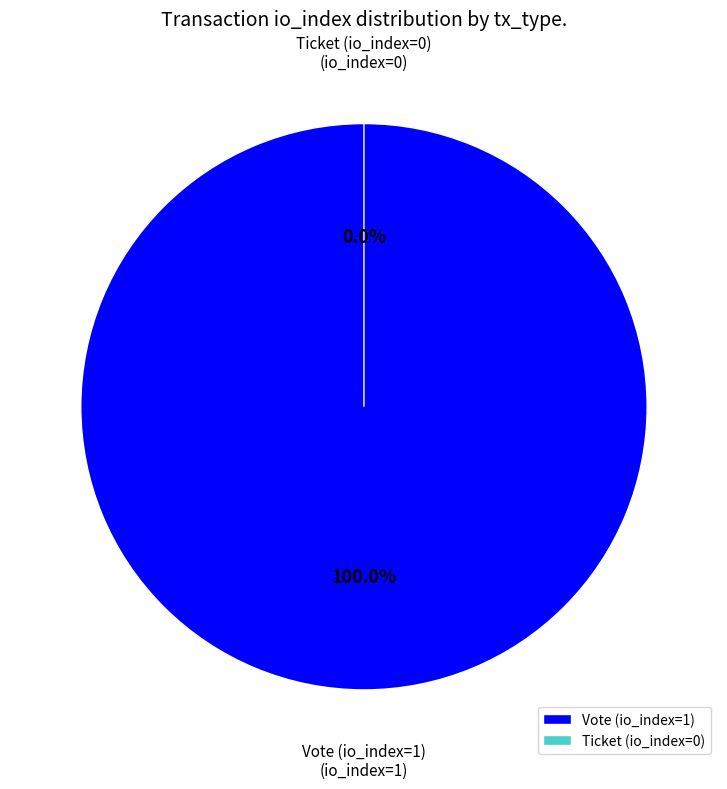

Between Ticket (io_index=0) and Vote (io_index=1), which is larger?

Vote (io_index=1)